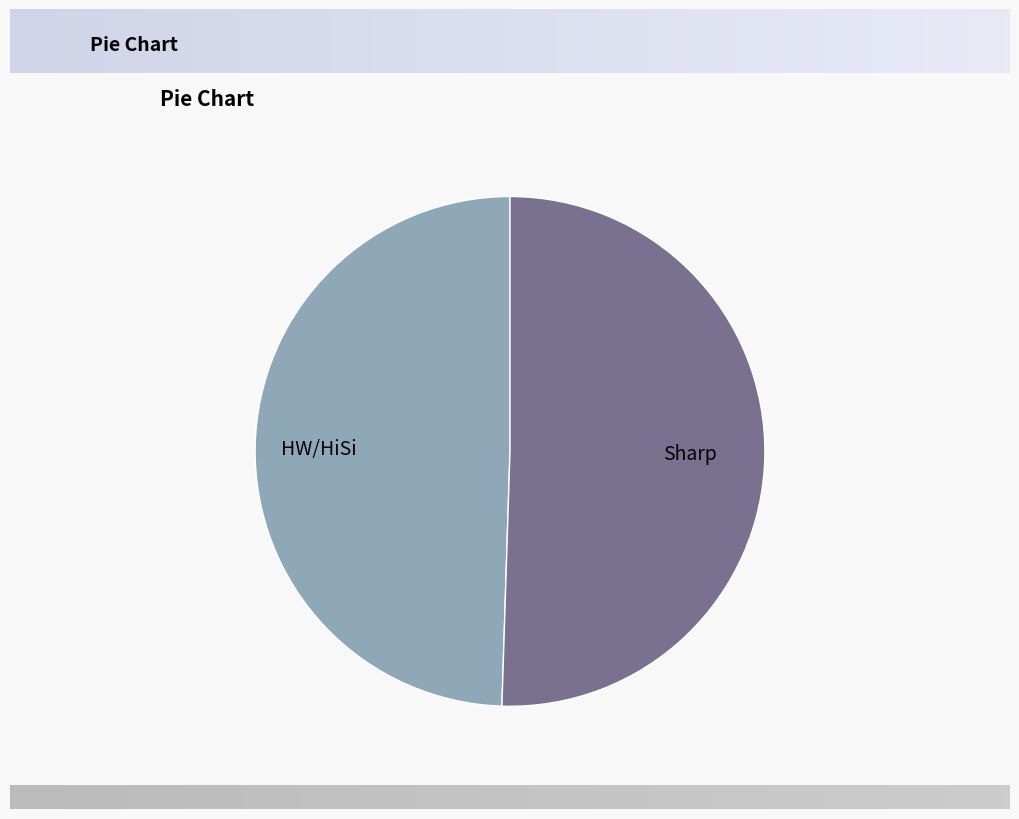

The HW/HiSi slice represents 64% of the pie. True or false?

False